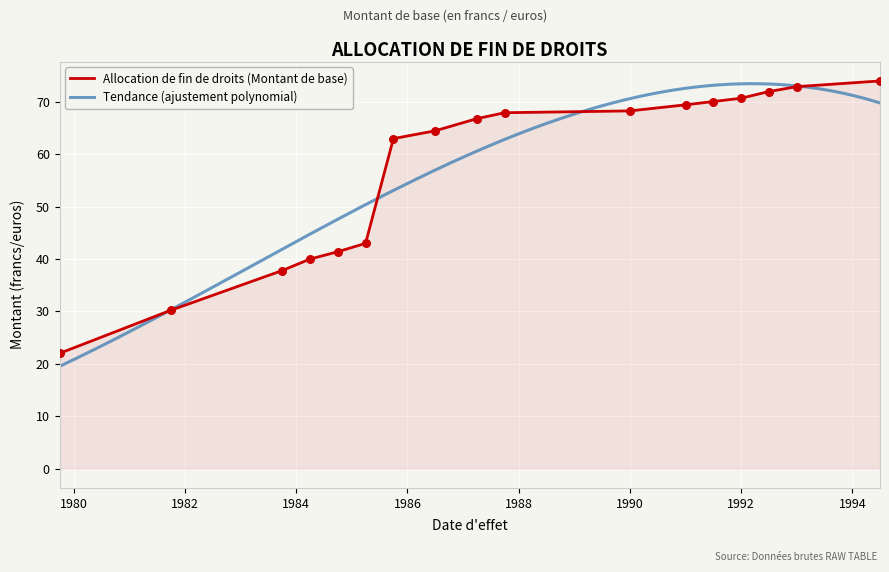

Which has a higher value, 1991-01-01 or 1993-01-01?

1993-01-01